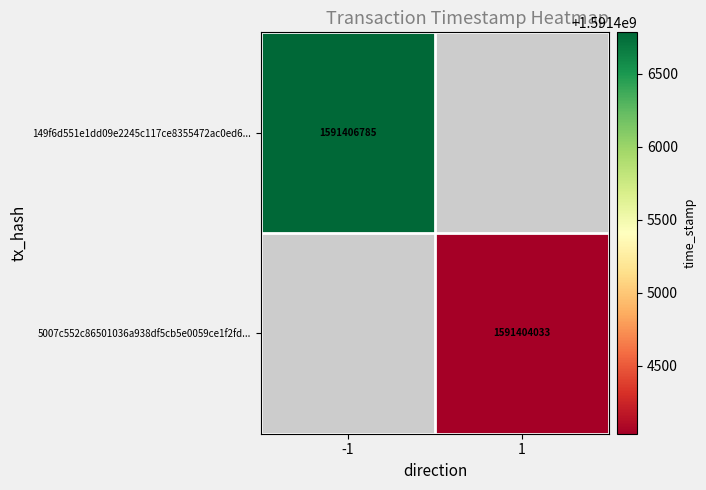

The 5007c552c86501036a938df5cb5e0059ce1f2fd... series shows 1591404033 at 1. True or false?

True